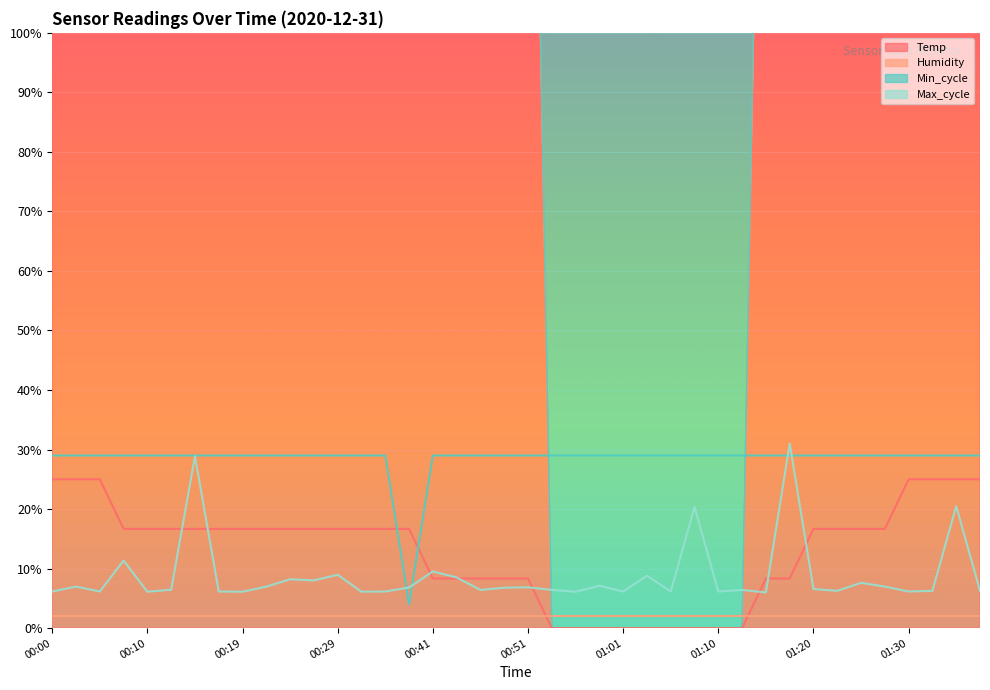

What is the label of the 5th point from the left?

00:10